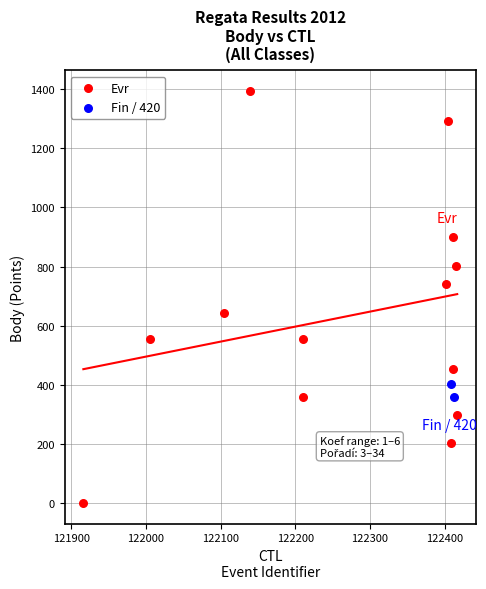

What are all the series names shown in the legend?

Evr, Fin / 420